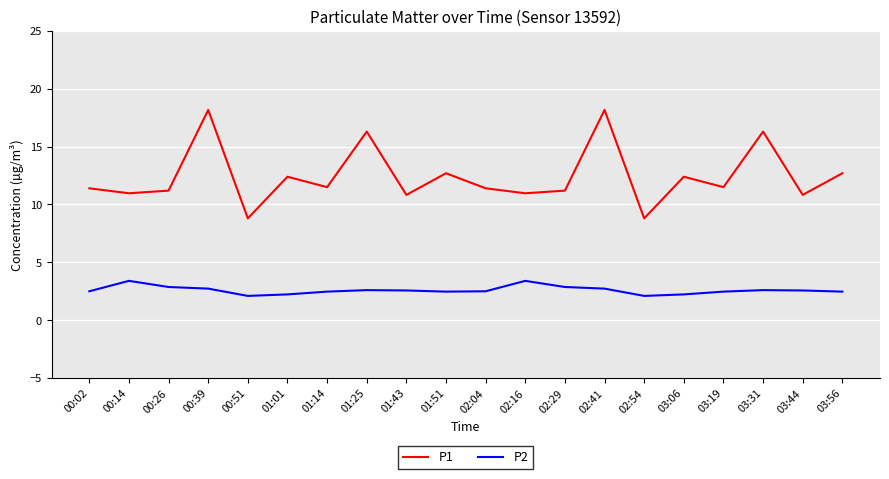

What is the sum of all P1 values?

248.5